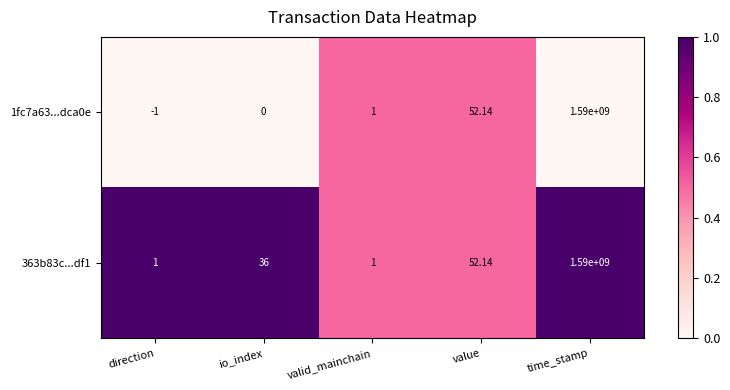

What is the total value across all series at time_stamp?

3180000000.0